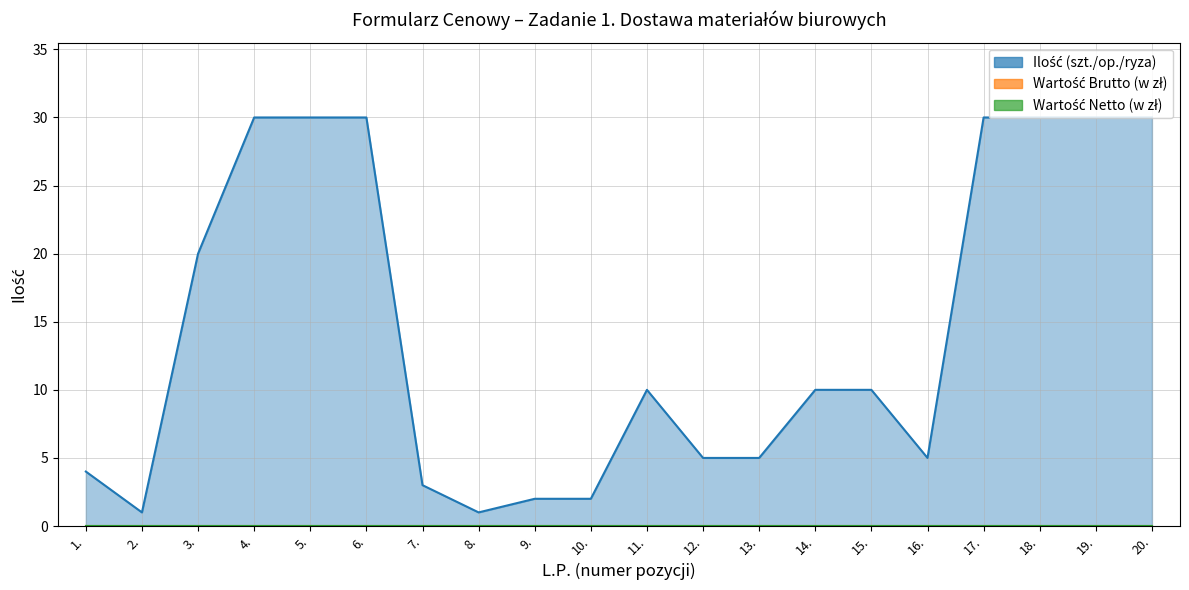

At which category is the sum across all series the highest?

4.